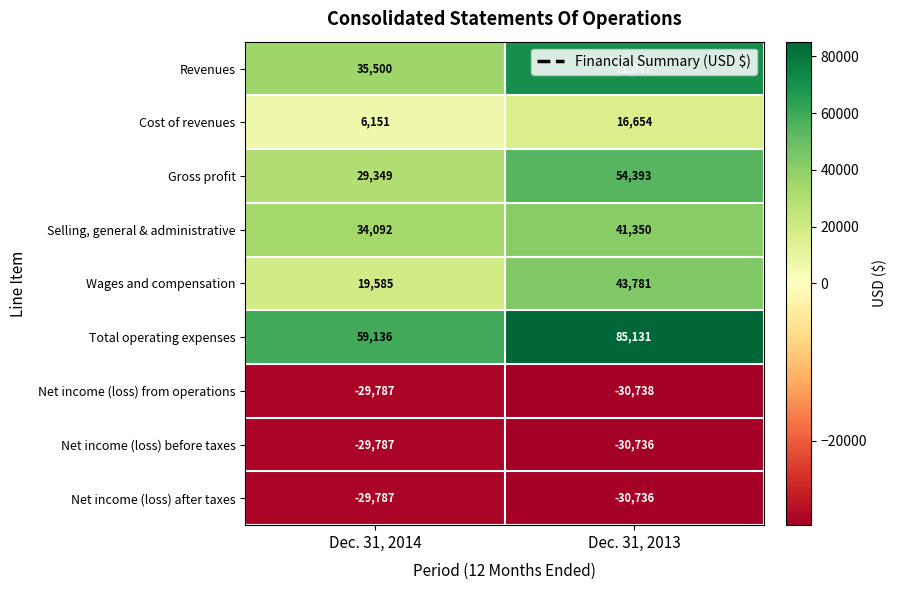

At which category does the chart reach its peak across all series?

Dec. 31, 2013